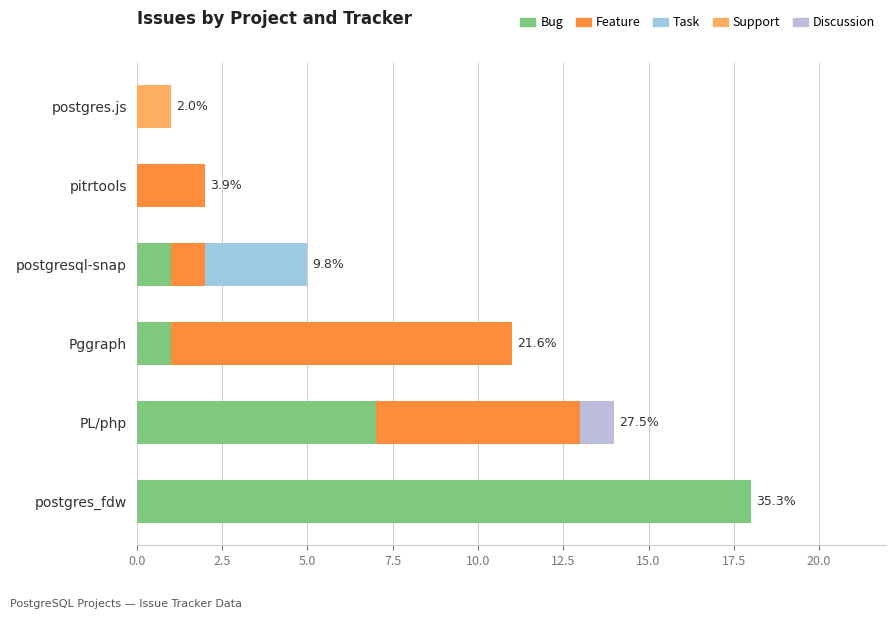

How many categories are shown in the chart?

6